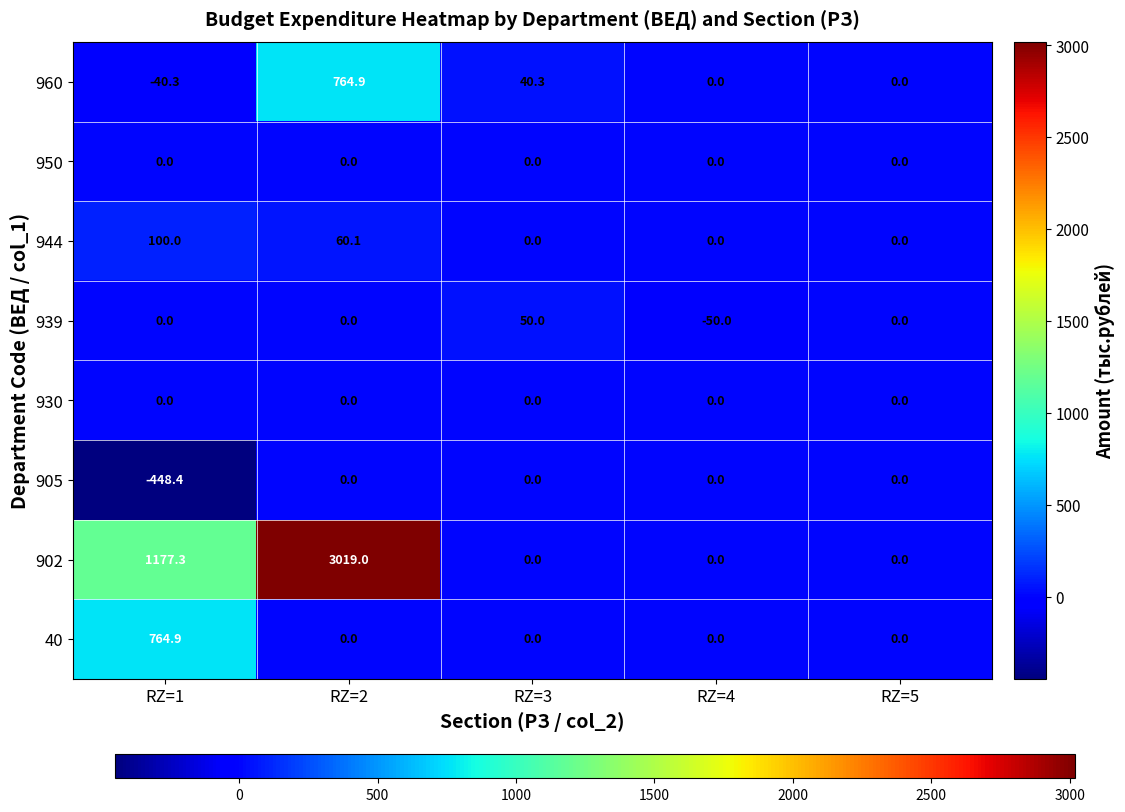

What is the sum of the 905 values at RZ=1 and RZ=3?

-448.4